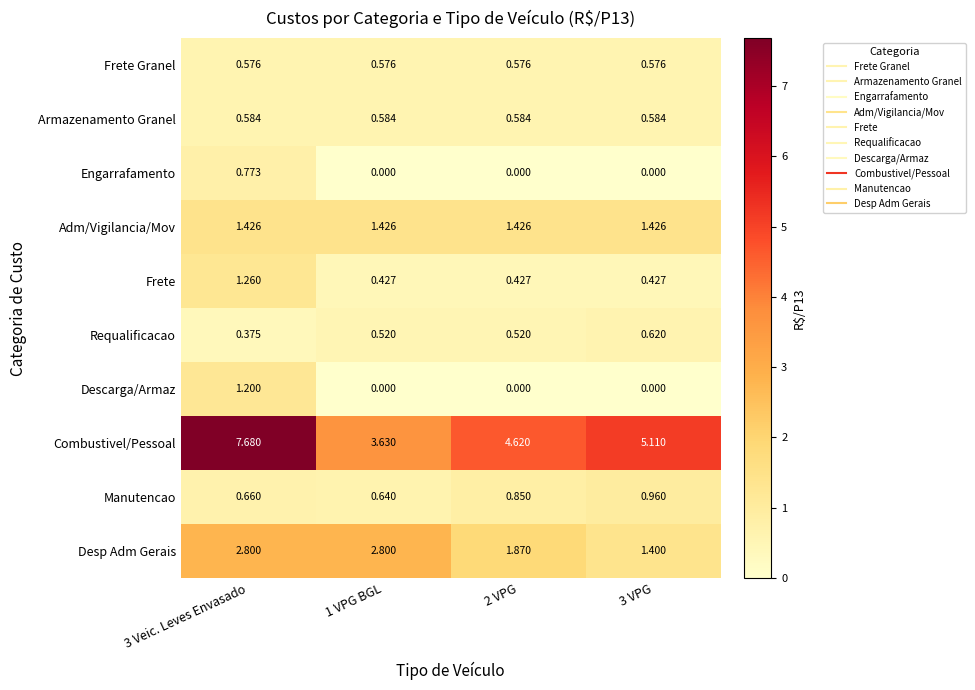

Between 3 Veic. Leves Envasado and 1 VPG BGL, which series saw the biggest shift?

Combustivel/Pessoal